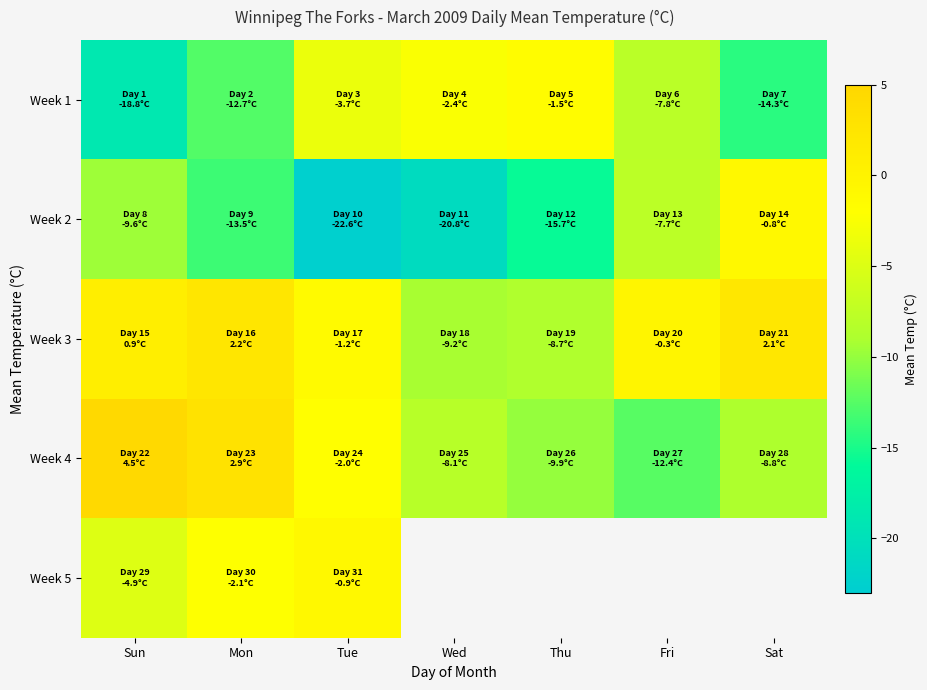

How many data points in Week 3 are above 0?

3